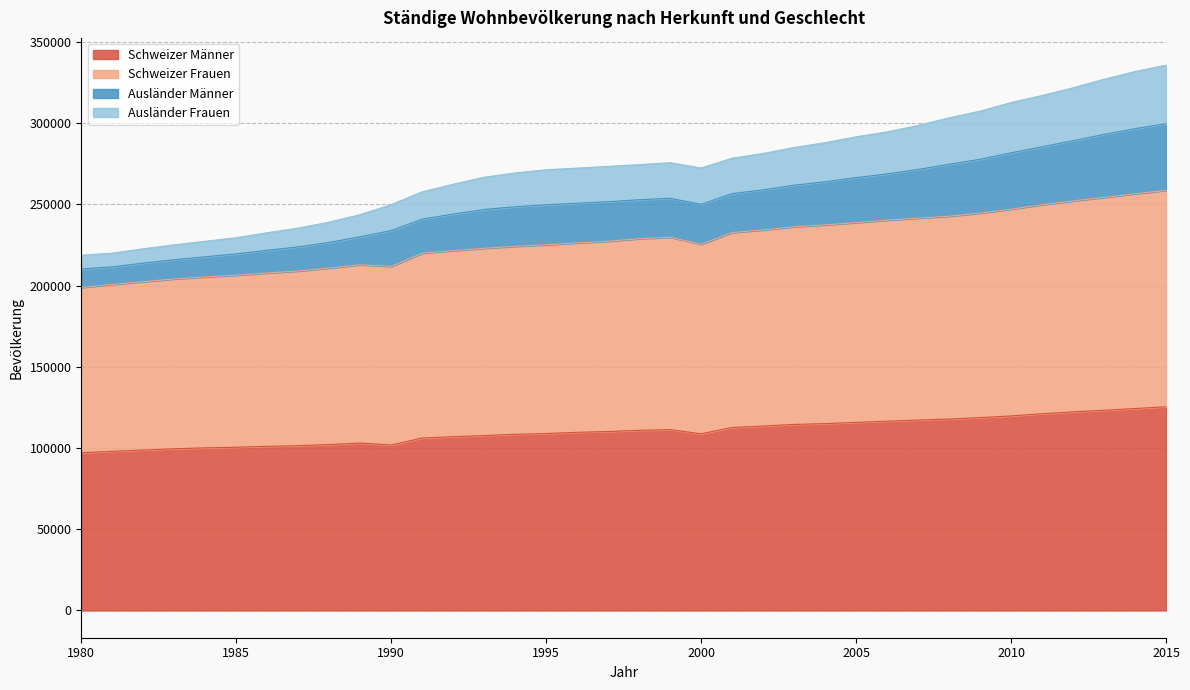

What is the value of the Schweizer Frauen point at the 14th from the left?

222958